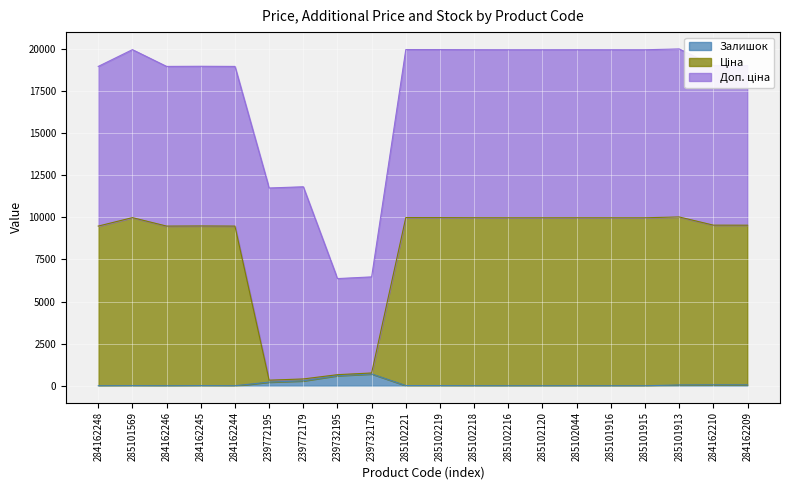

At which category is the sum across all series the highest?

285101913